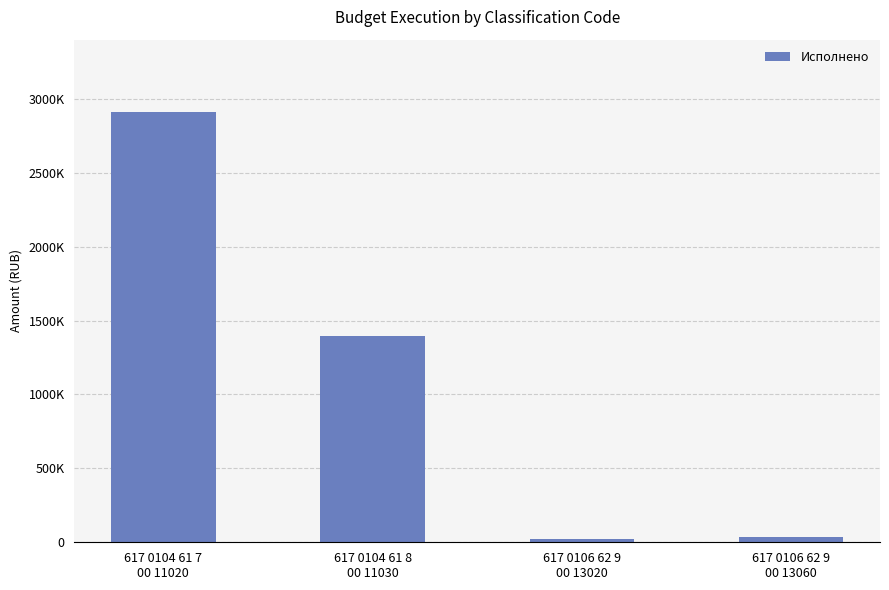

The chart shows a value of 23300.0 at 617 0106 62 9
00 13020. True or false?

True